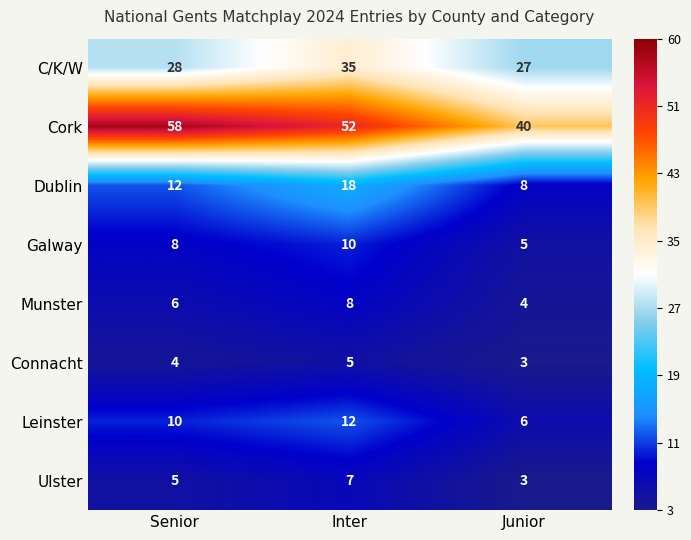

What is the total value across all series at Inter?

147